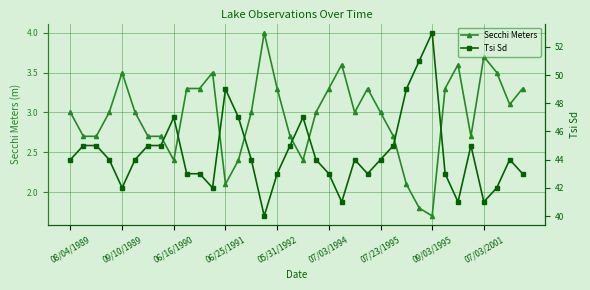

Is it true that Secchi Meters equals 2.2 at 07/03/2001?

False